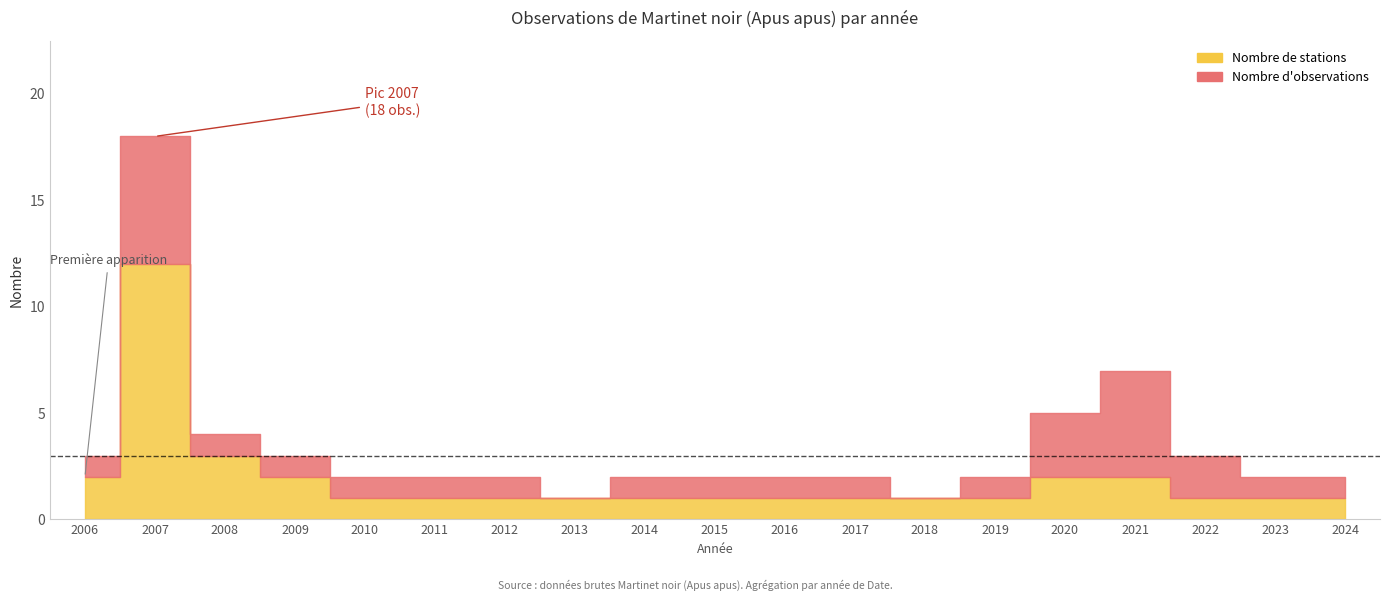

What is the smallest value displayed?

1